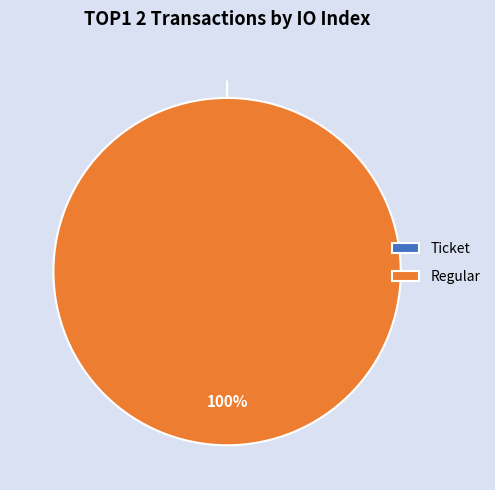

Does any single category account for the majority?

Yes